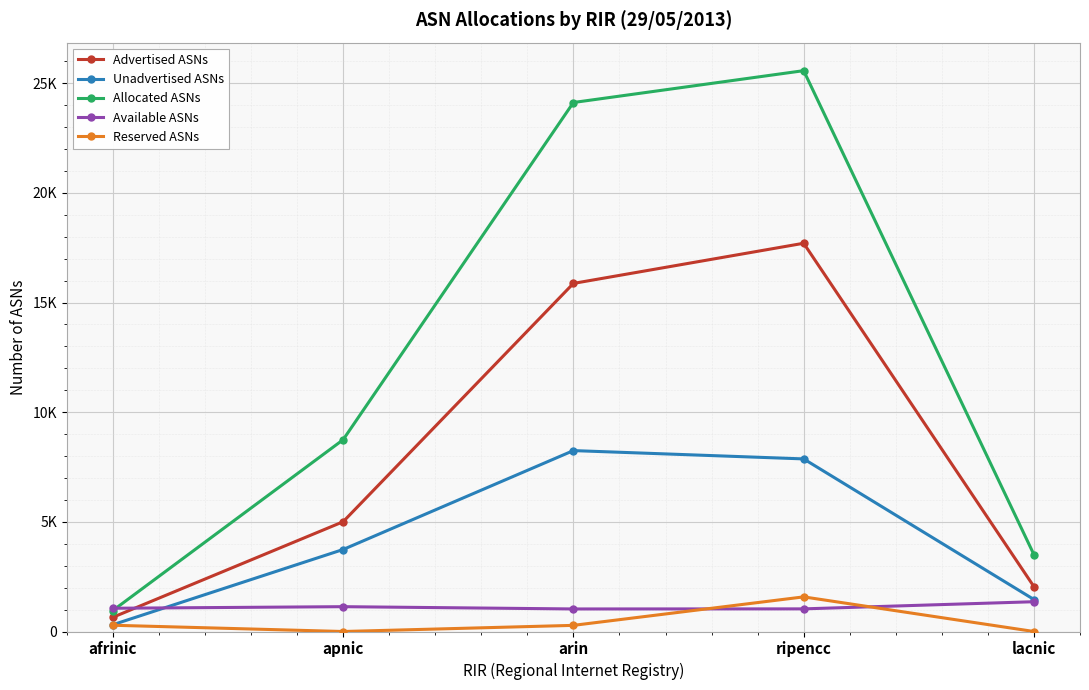

True or false: Advertised ASNs and Unadvertised ASNs intersect in this chart.

False